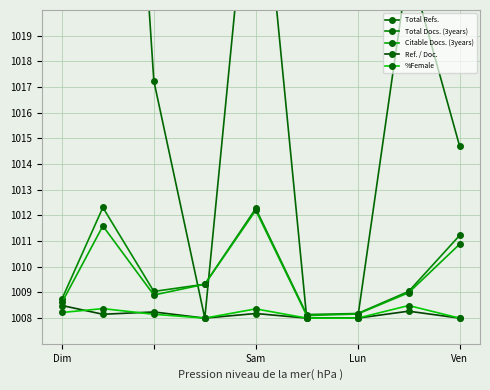

How many intersections are there between Total Refs. and Citable Docs. (3years)?

4